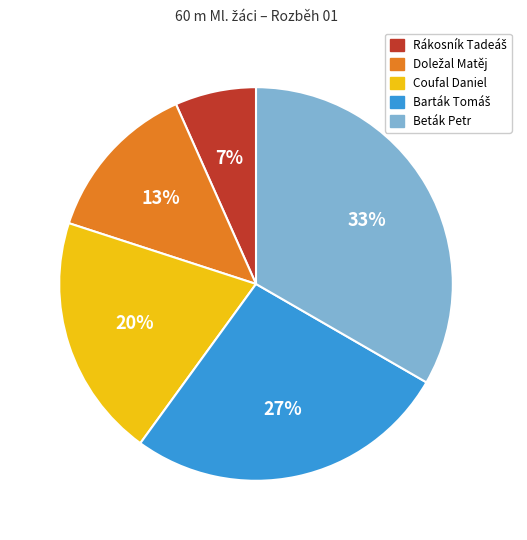

Which category has the biggest portion of the pie?

Beták Petr